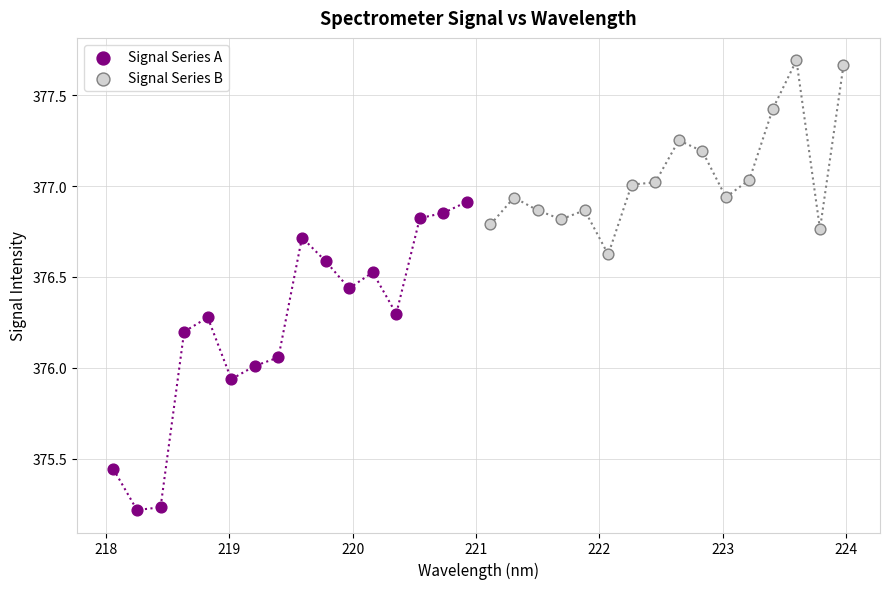

Which series reaches the maximum Y coordinate?

Signal Series B